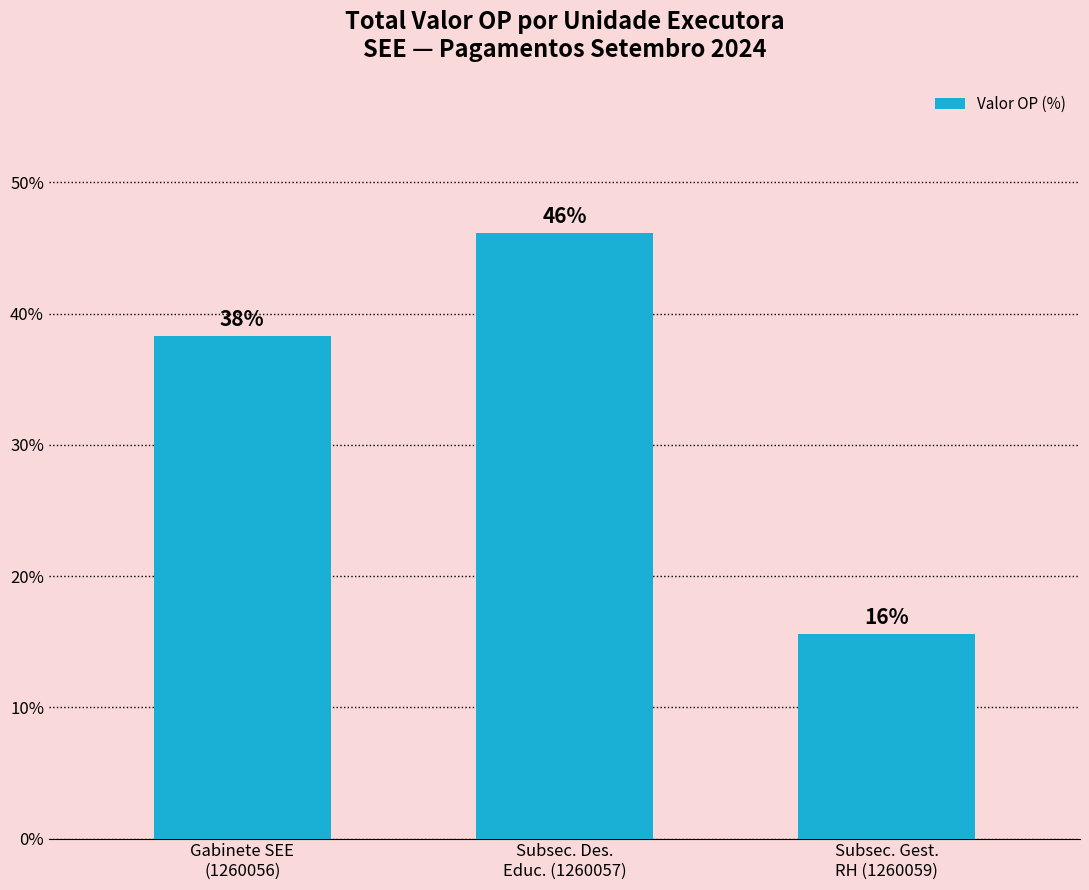

How many bars are there in total?

3